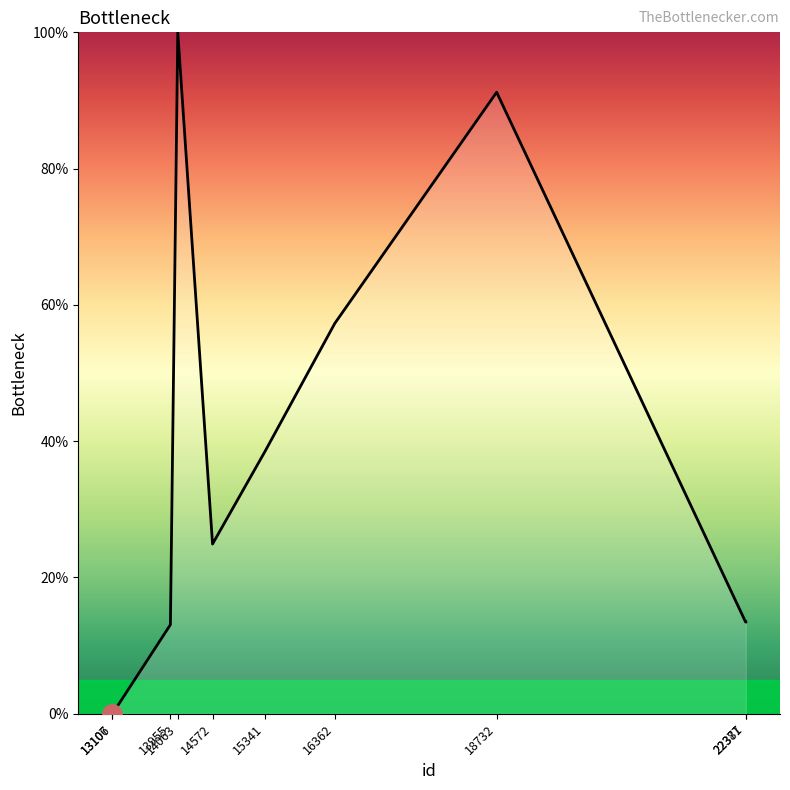

What is the difference between the maximum and minimum values?

100.0